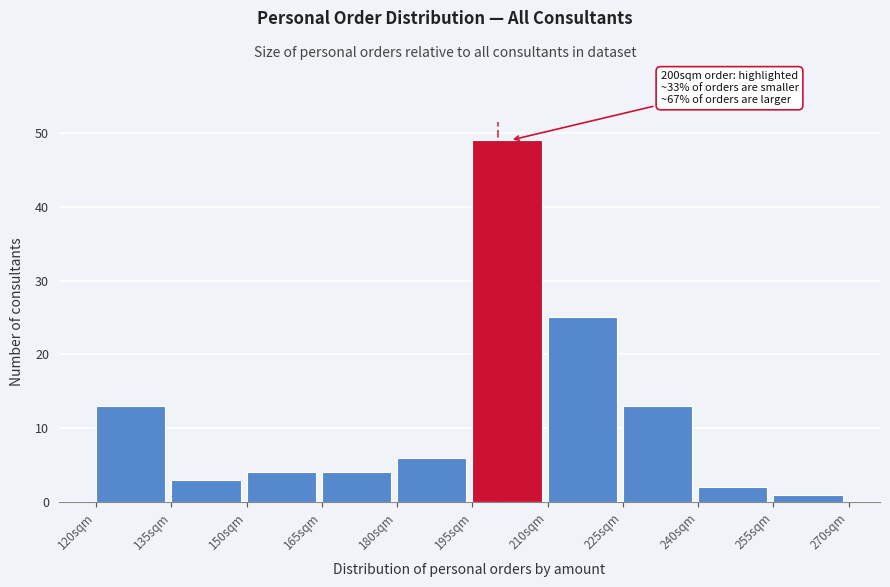

Which range on the x-axis has the tallest bar?

195 to 210